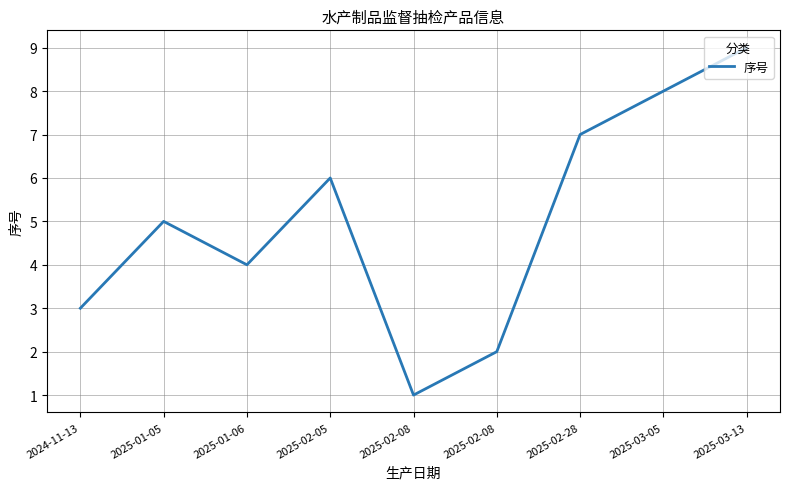

Does the chart have visible grid lines?

Yes